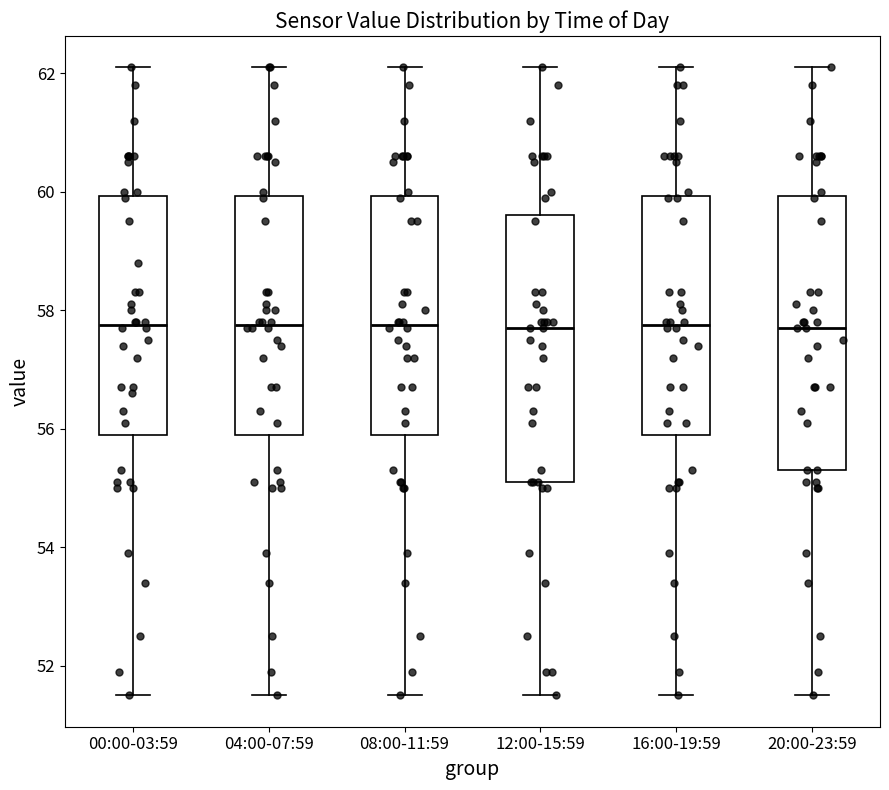

Reading left to right, transcribe this box plot: for each box, give where its median line is, the range the box spans, and where its two whiskers end, as read against the y-axis. The values are not printed on the chart, so give them approximately, as read against the axis.

00:00-03:59: median 57.8, box 56.0 to 60.0, whiskers 51.6 to 62.2
04:00-07:59: median 57.8, box 56.0 to 60.0, whiskers 51.6 to 62.2
08:00-11:59: median 57.8, box 56.0 to 60.0, whiskers 51.6 to 62.2
12:00-15:59: median 57.8, box 55.2 to 59.6, whiskers 51.6 to 62.2
16:00-19:59: median 57.8, box 56.0 to 60.0, whiskers 51.6 to 62.2
20:00-23:59: median 57.8, box 55.4 to 60.0, whiskers 51.6 to 62.2